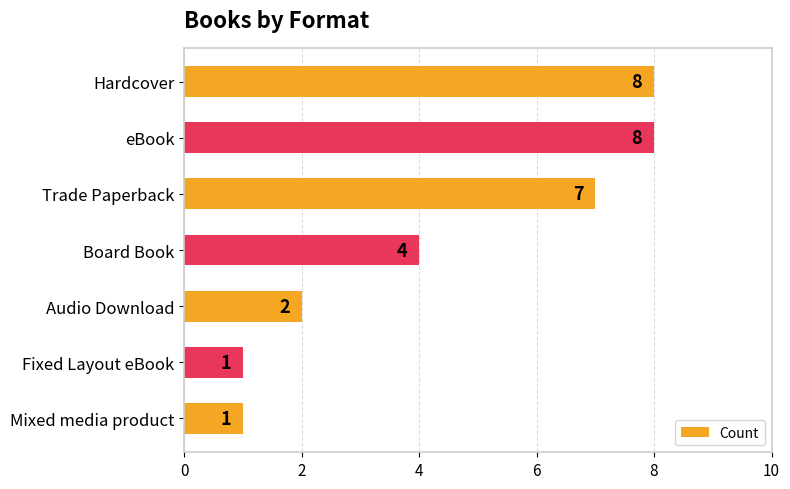

The value at Audio Download is 1. True or false?

False